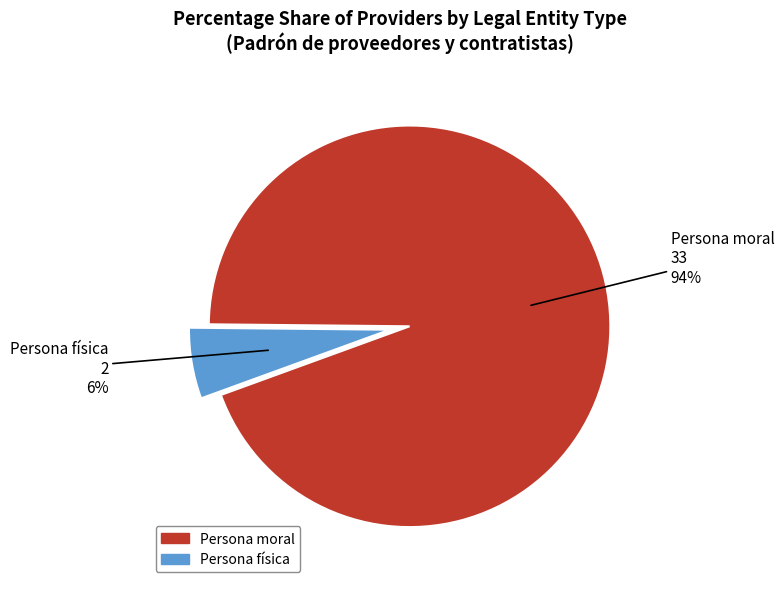

To the nearest percent, what is the average slice percentage?

50%